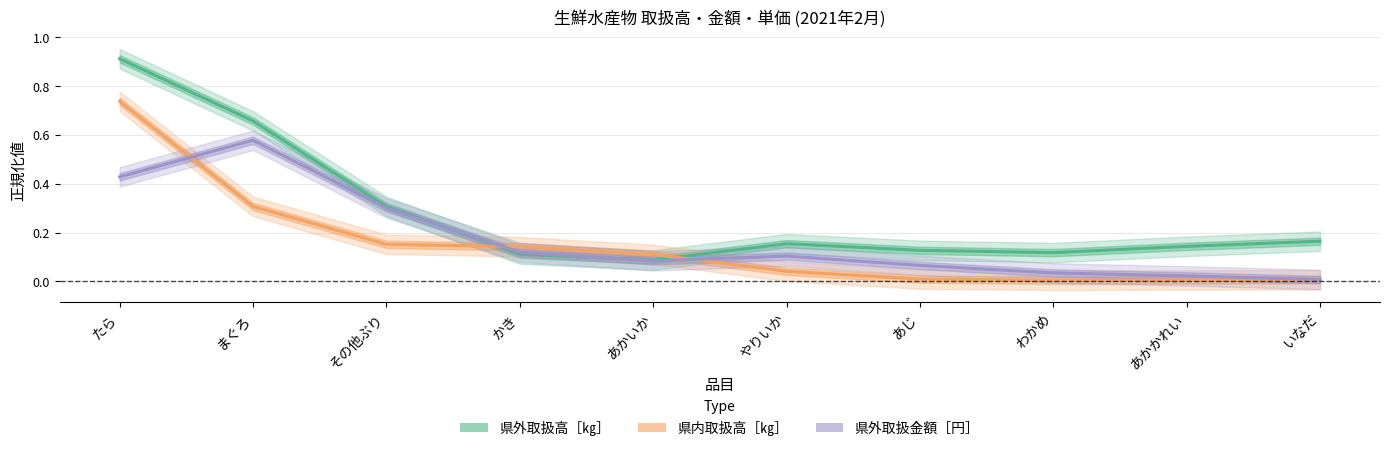

List the series in order of their peak value, highest first.

県外取扱高［㎏］, 県内取扱高［㎏］, 県外取扱金額［円］